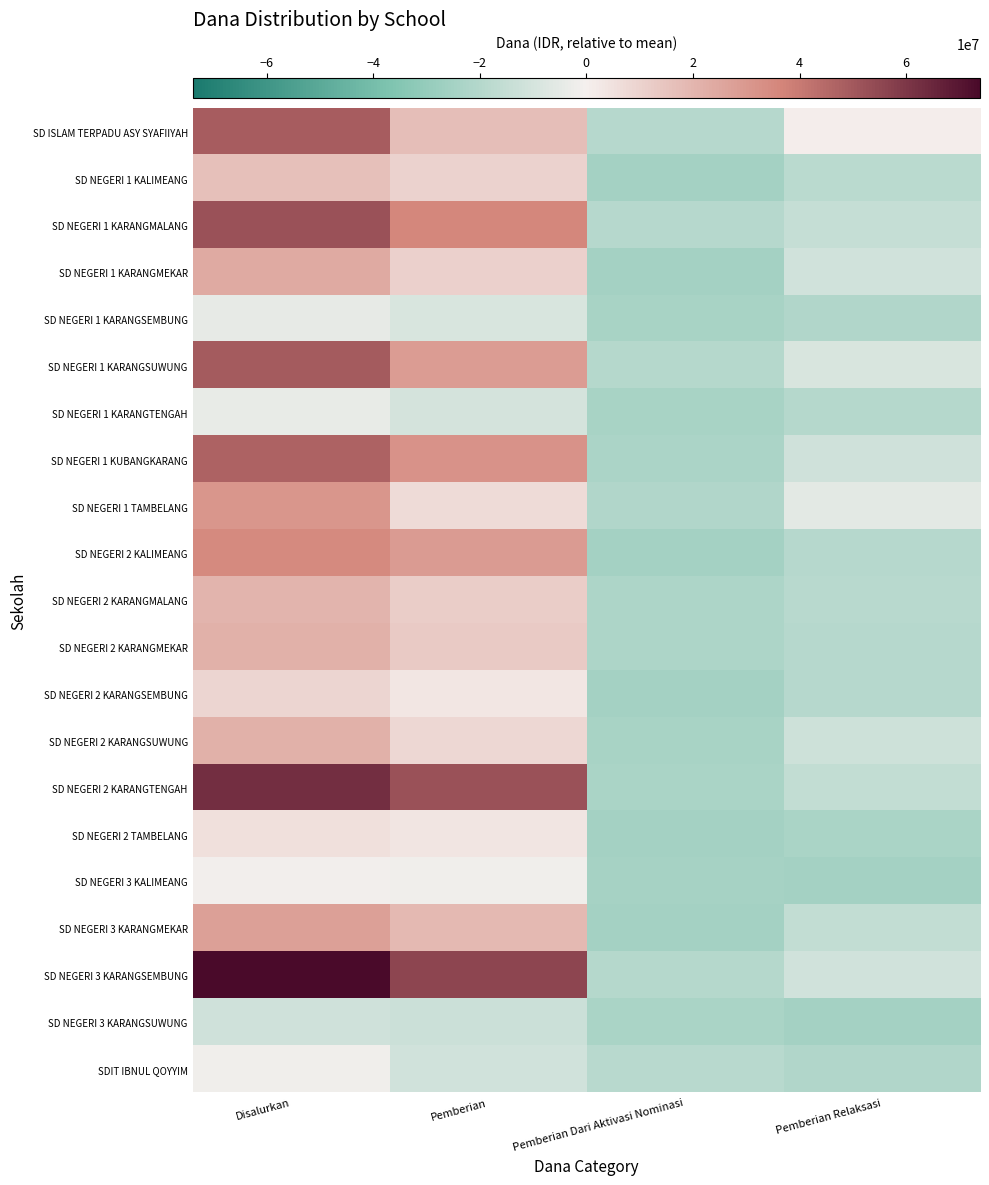

What is the difference between the highest and lowest values at Disalurkan?

85725000.0